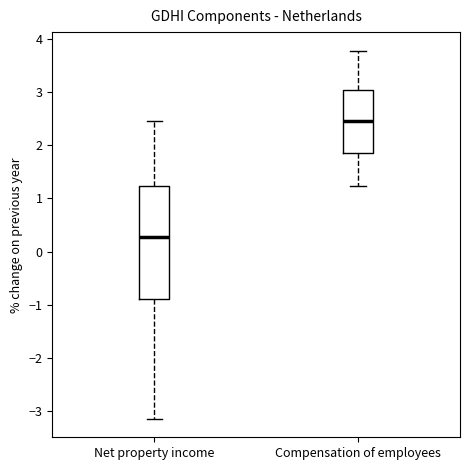

Where does the upper whisker of the box for Net property income end on the y-axis? The values are not printed on the chart, so give them approximately, as read against the axis.

2.5